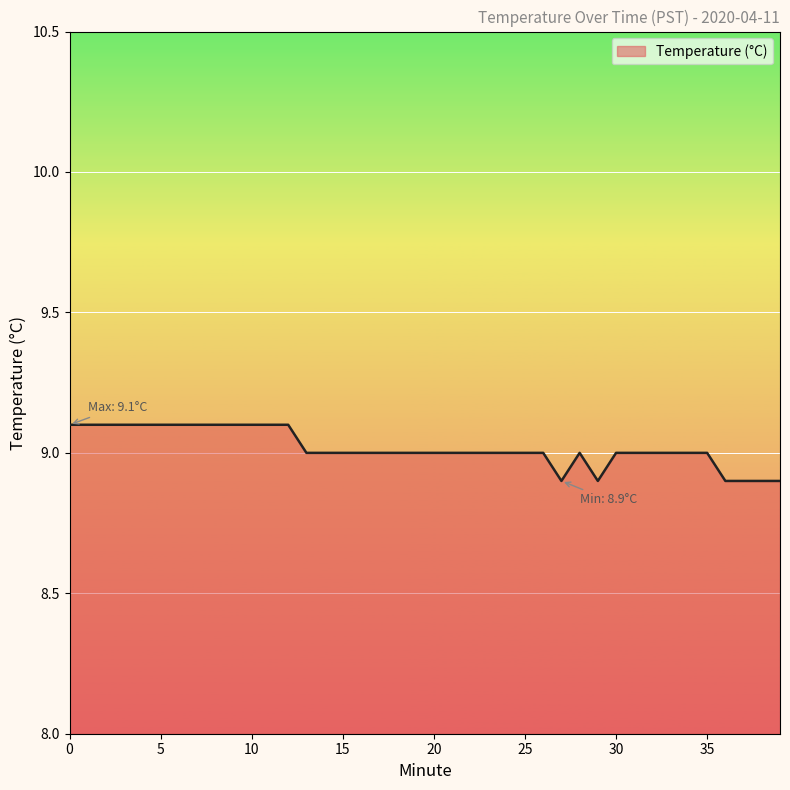

How many lines are shown in the chart?

1